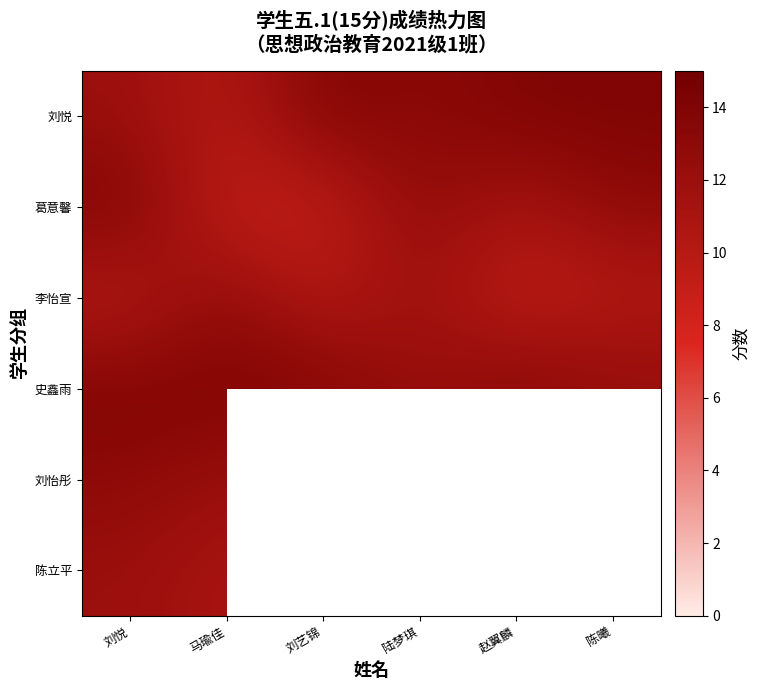

What is the difference between the maximum and minimum values in the 刘悦 series?

4.0